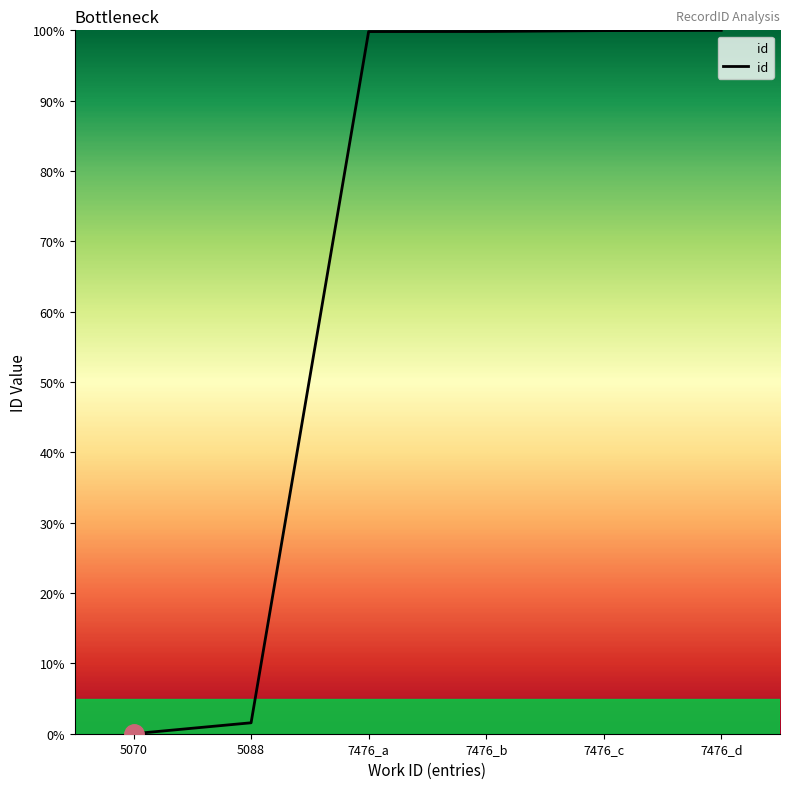

Which has a higher value, 5088 or 5070?

5088